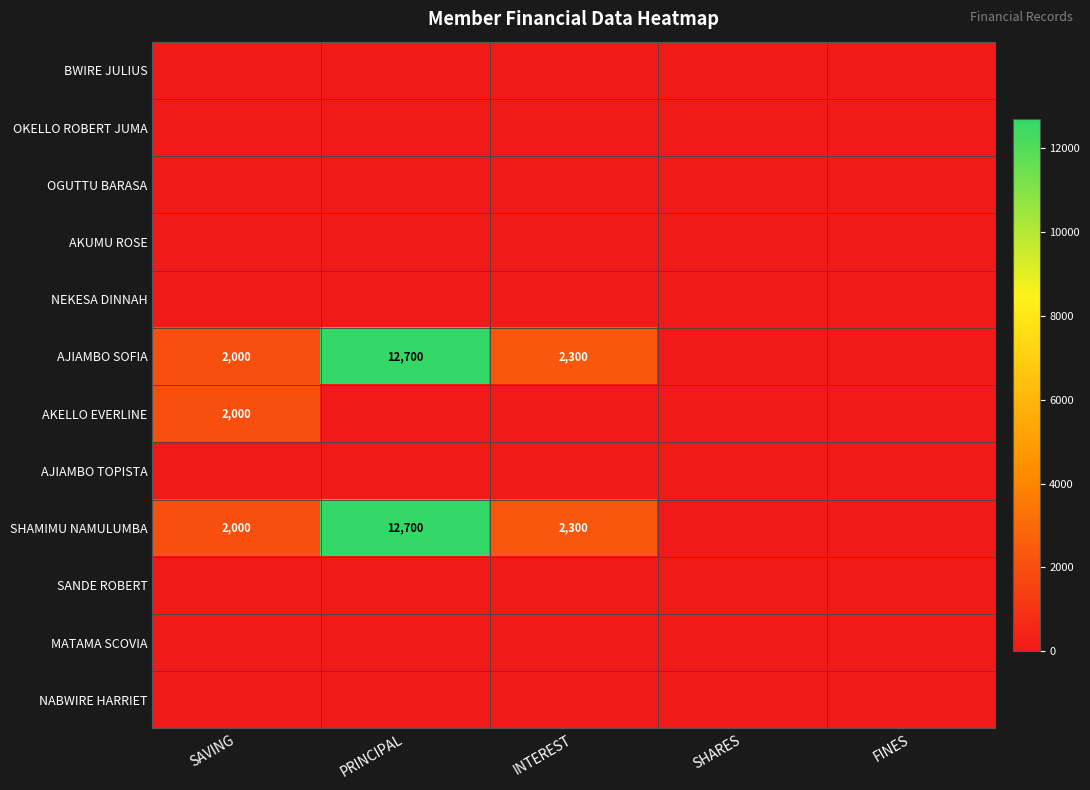

The AKELLO EVERLINE series shows 2000 at SAVING. True or false?

True